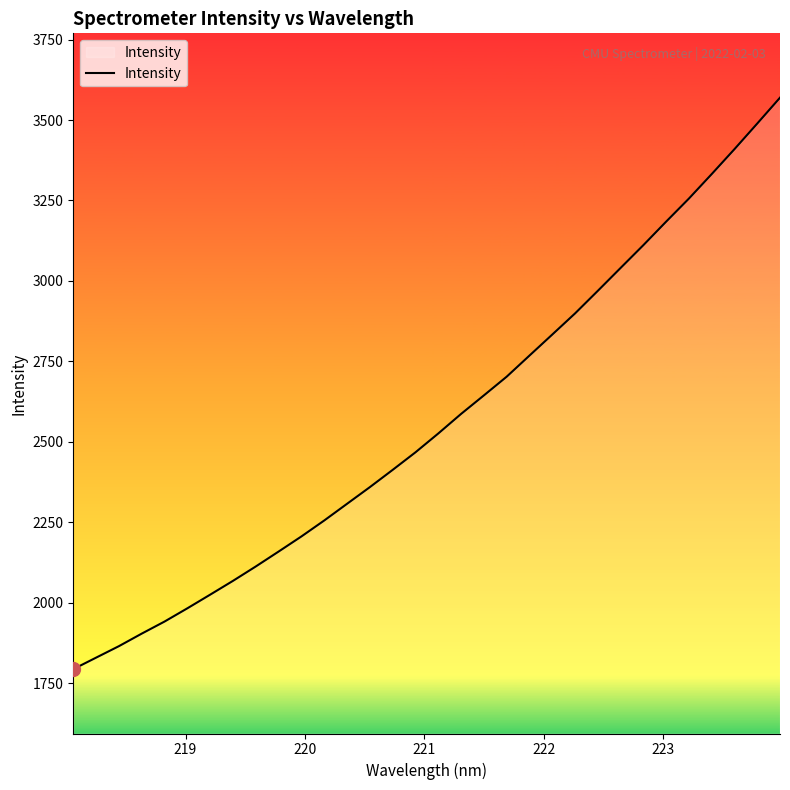

What is the greatest value displayed?

3569.5